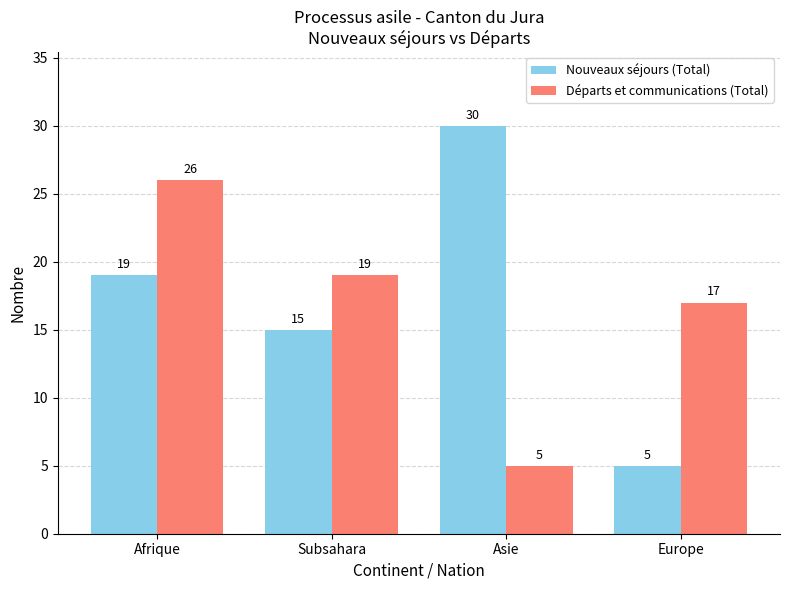

Reading left to right, what are all the values shown in this chart?

Nouveaux séjours (Total): Afrique=19	Subsahara=15	Asie=30	Europe=5
Départs et communications (Total): Afrique=26	Subsahara=19	Asie=5	Europe=17